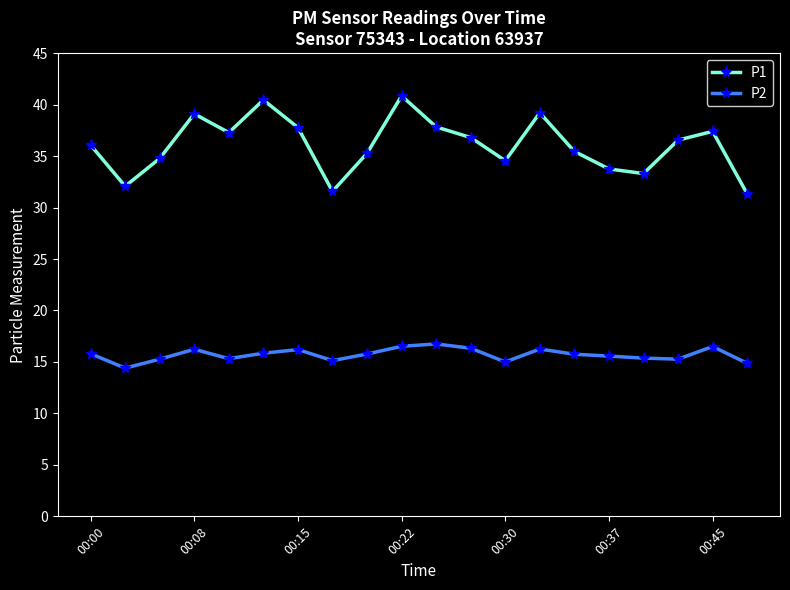

True or false: P1 and P2 cross at least once.

False